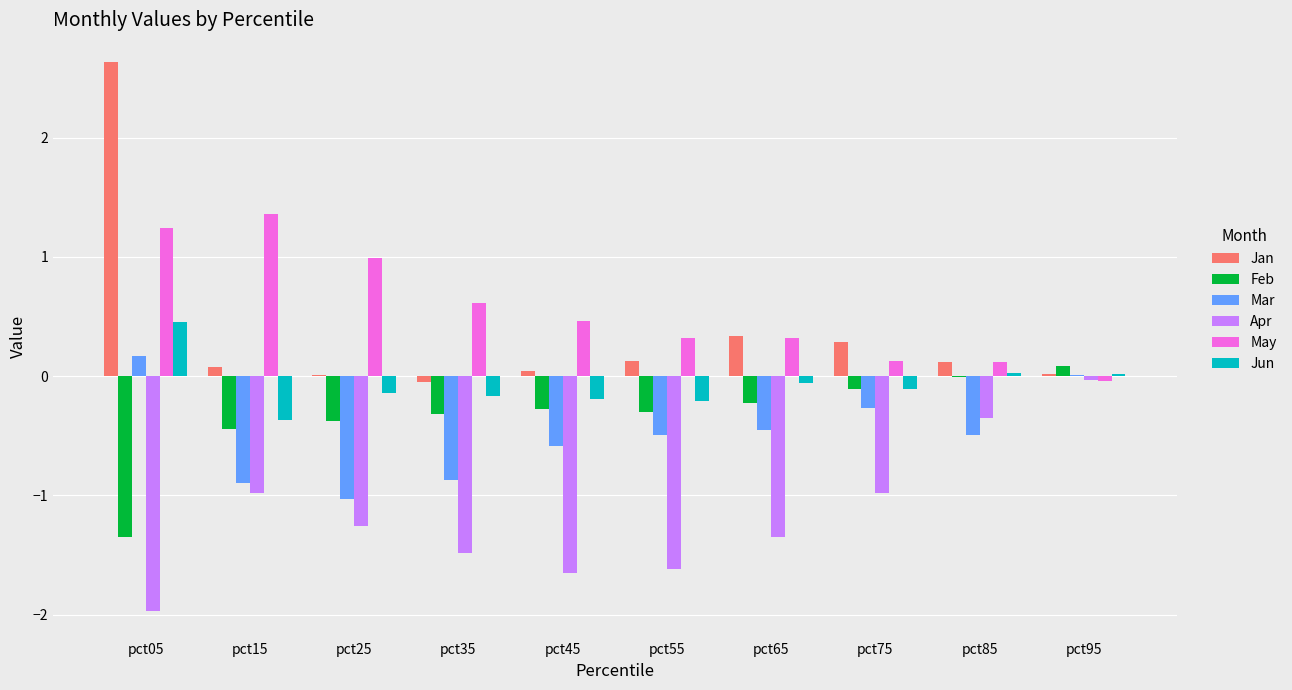

What is the average value of the May series?

0.6